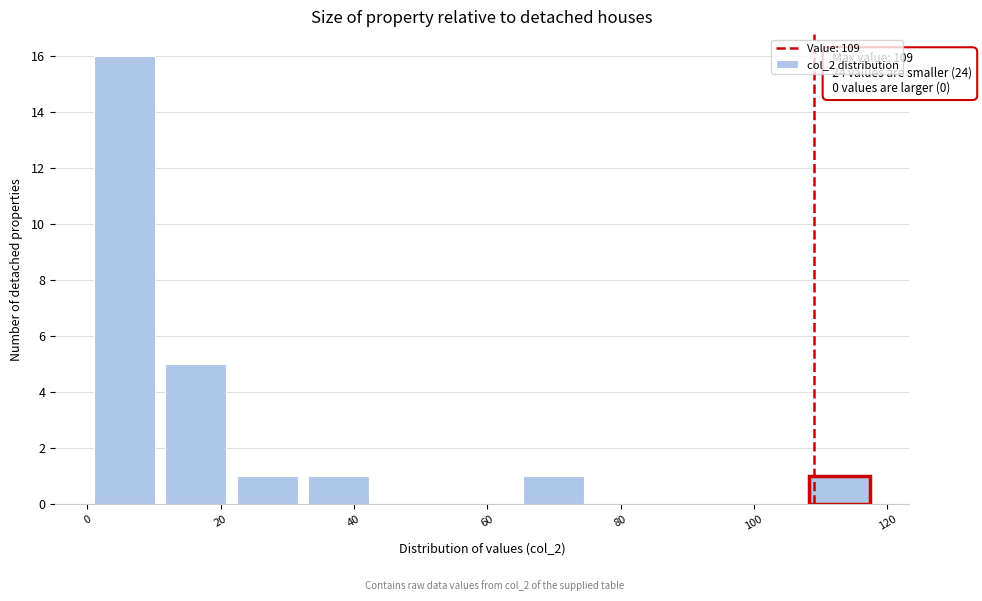

Which range on the x-axis has the tallest bar?

2 to 12